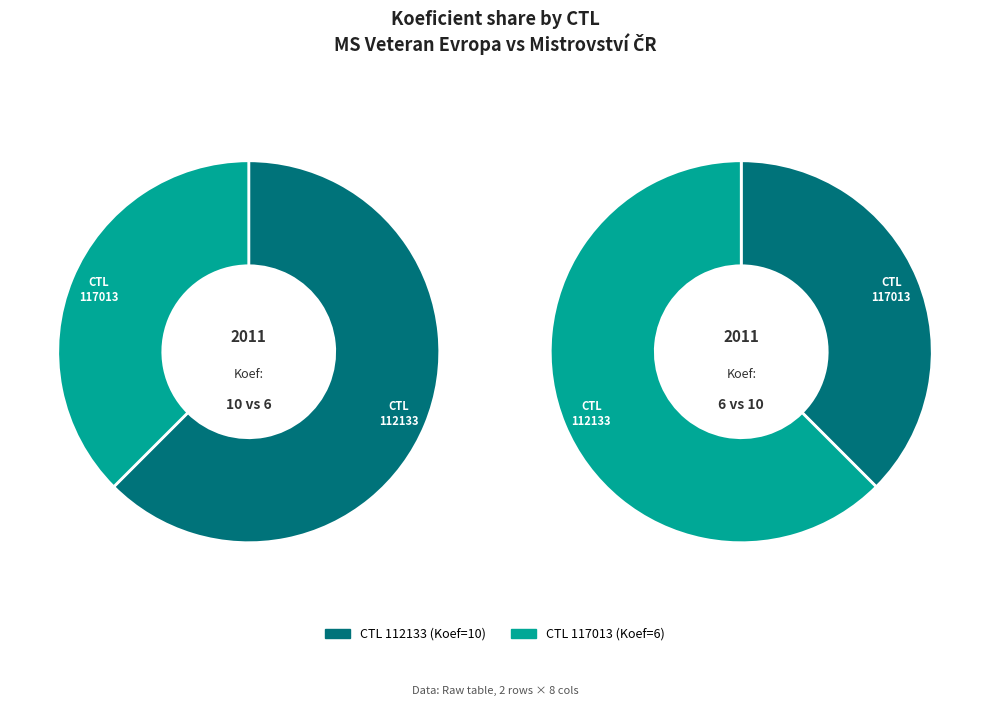

How many slices are in this pie chart?

2